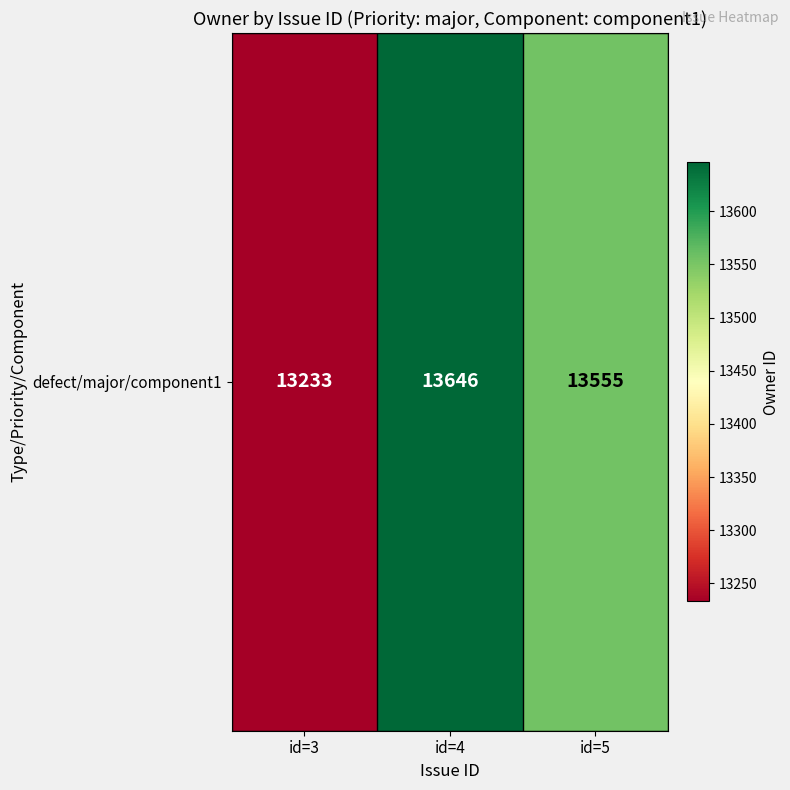

How many values are between 13233 and 13646?

3